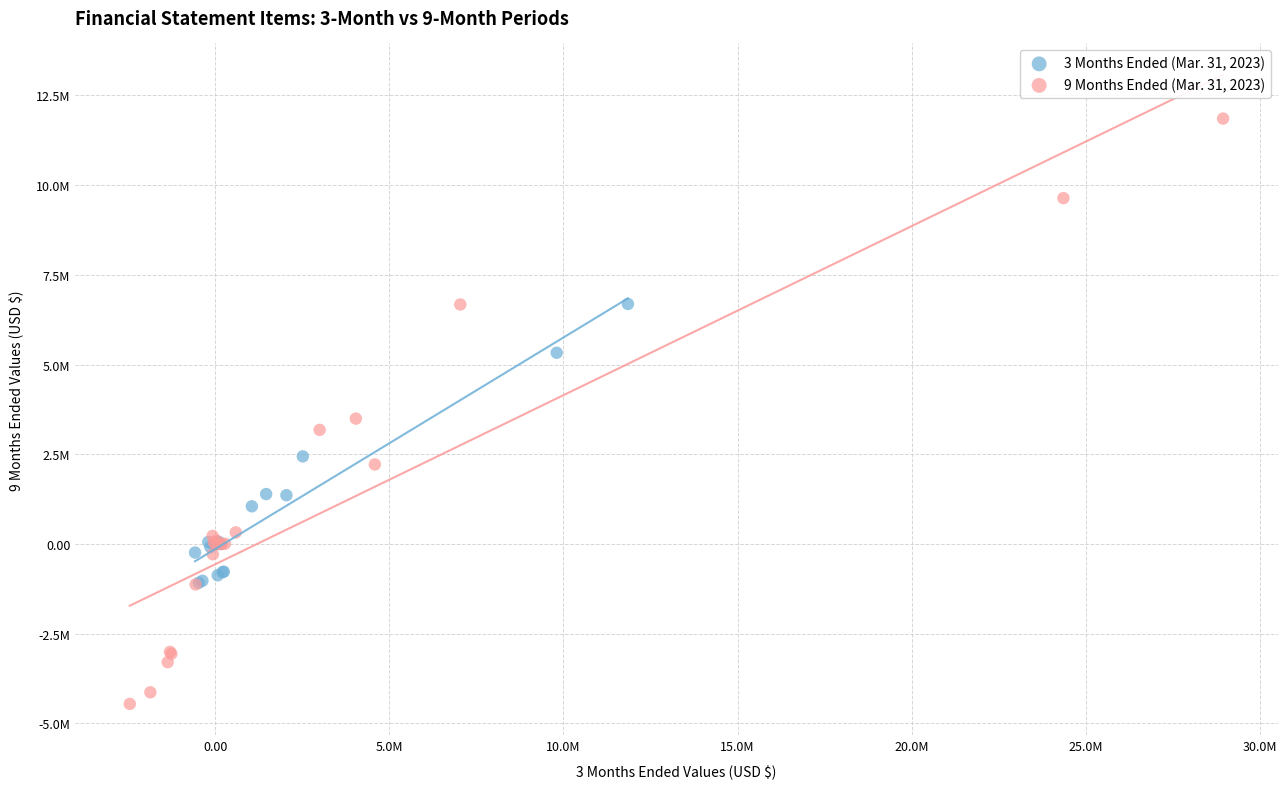

Which series reaches the minimum Y coordinate?

9 Months Ended (Mar. 31, 2023)